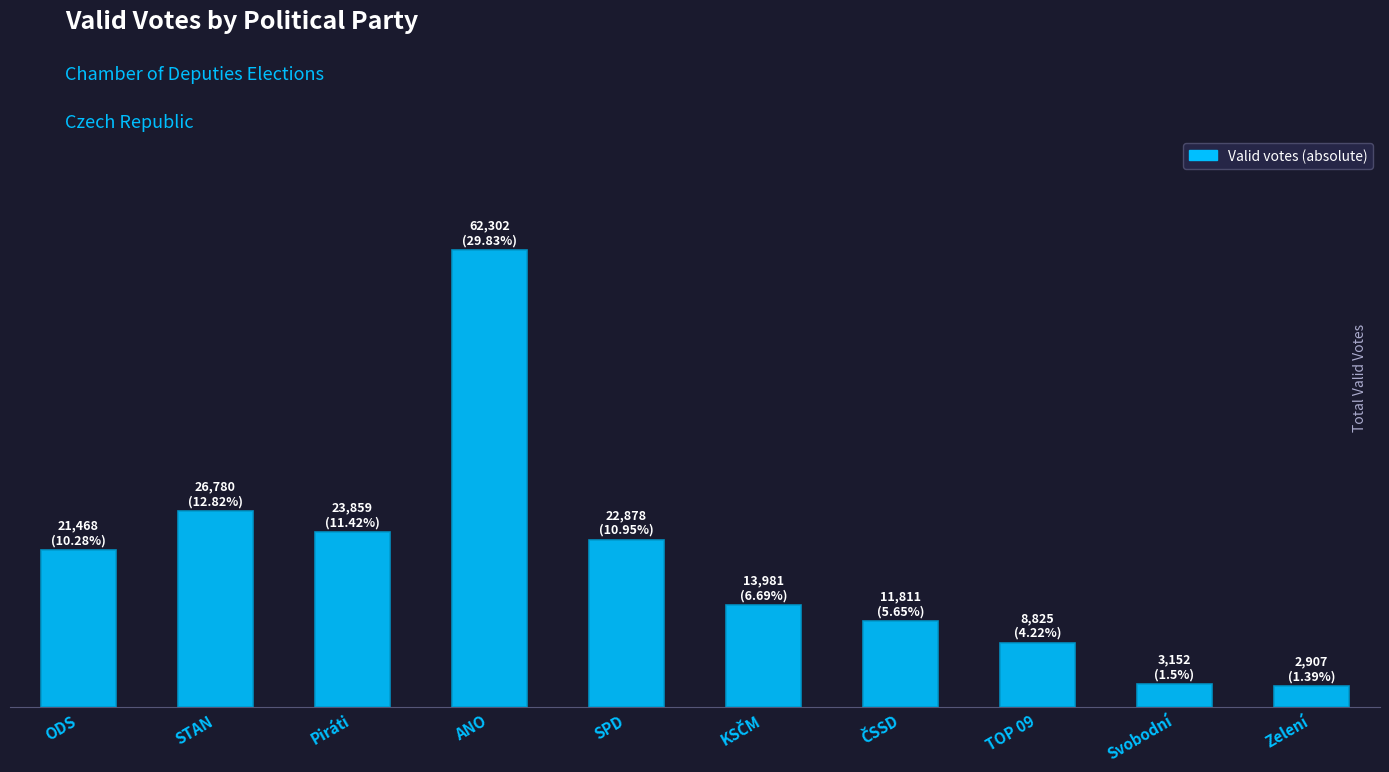

What is the change in value from ODS to Zelení?

-18561